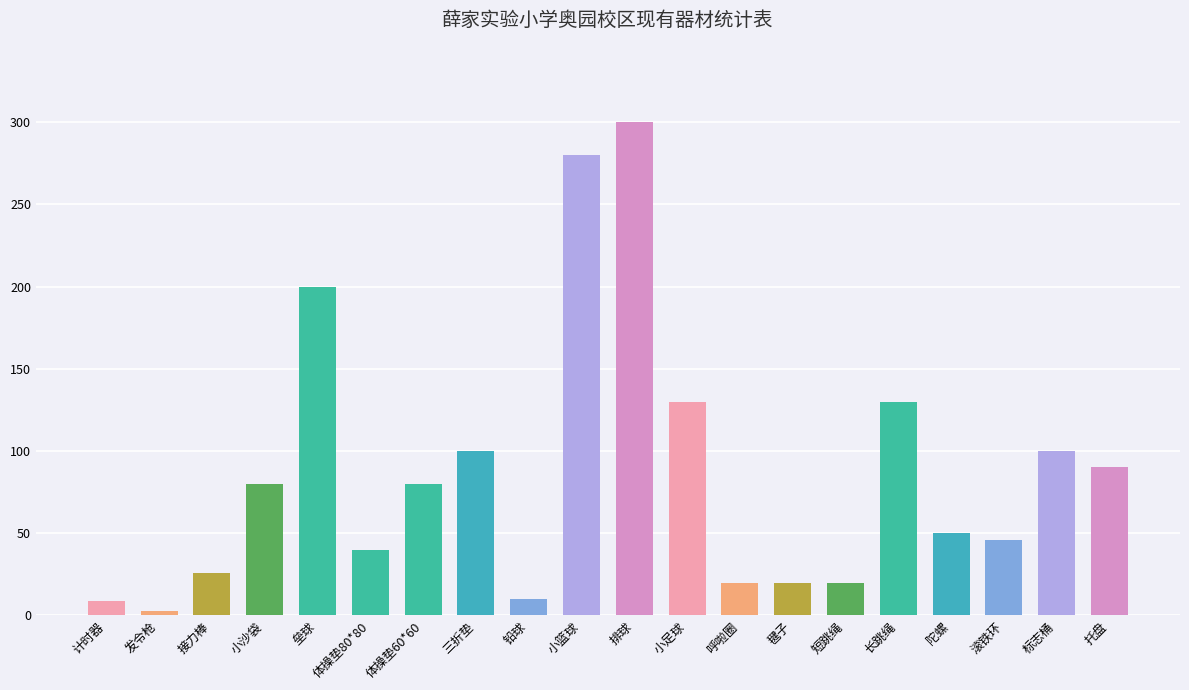

What is the ratio of the value at 垒球 to the value at 三折垫?

2.0